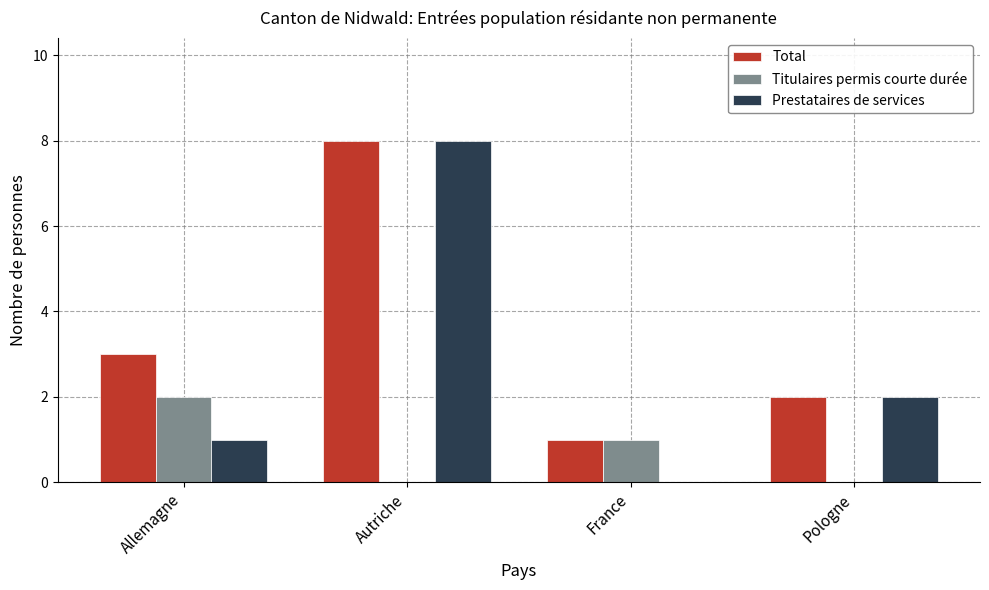

Is it true that Prestataires de services equals 0 at Allemagne?

False